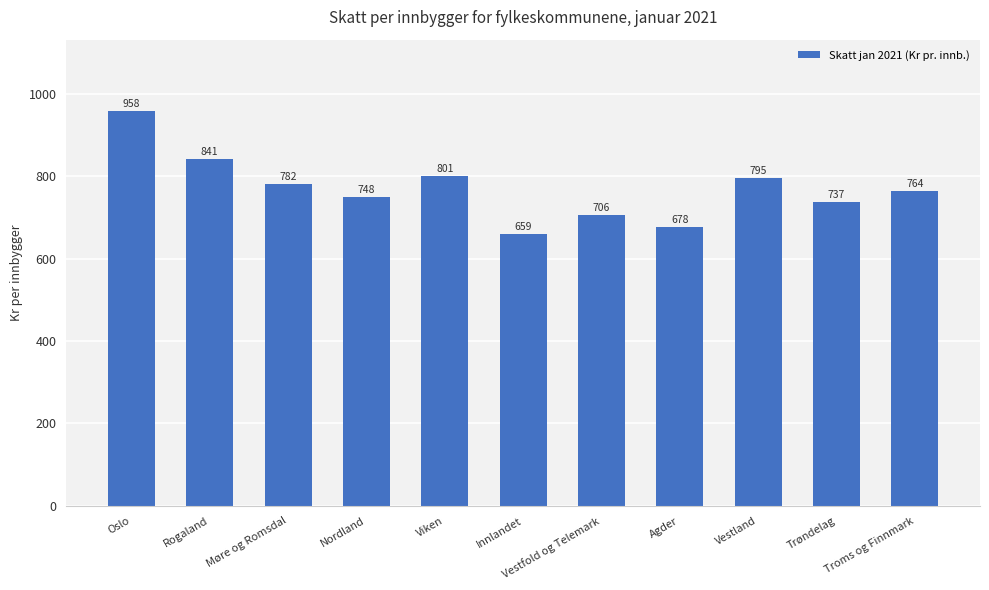

Approximately how many times larger is the value at Agder compared to Trøndelag?

0.9